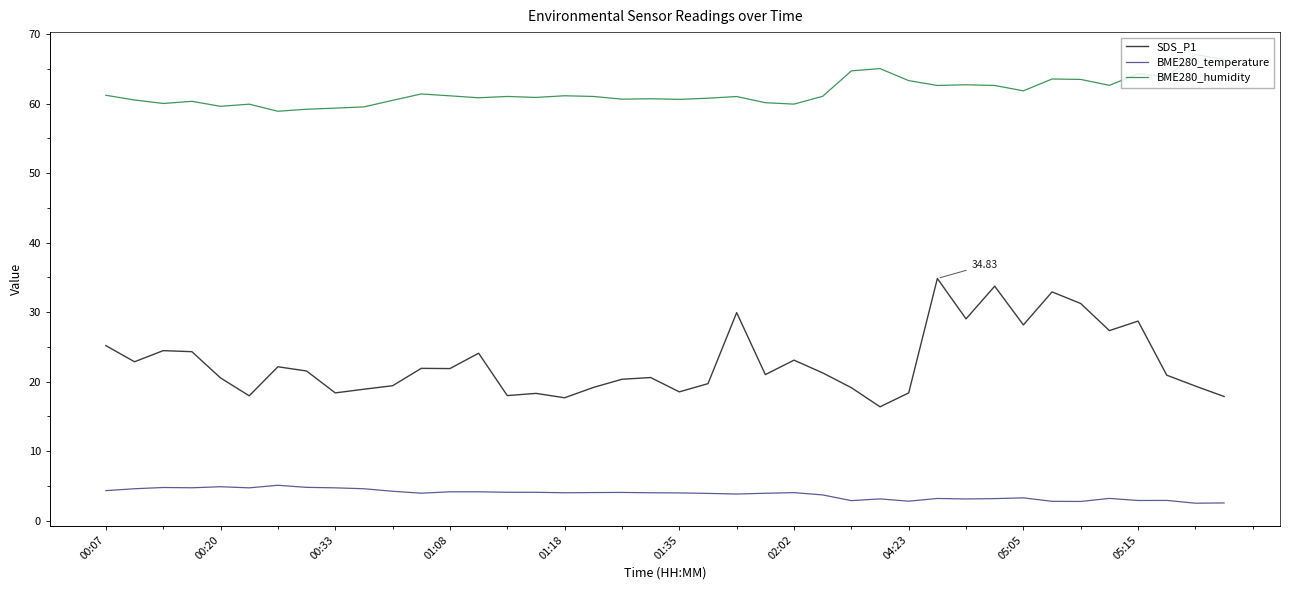

Which series has the largest total across all categories?

BME280_humidity